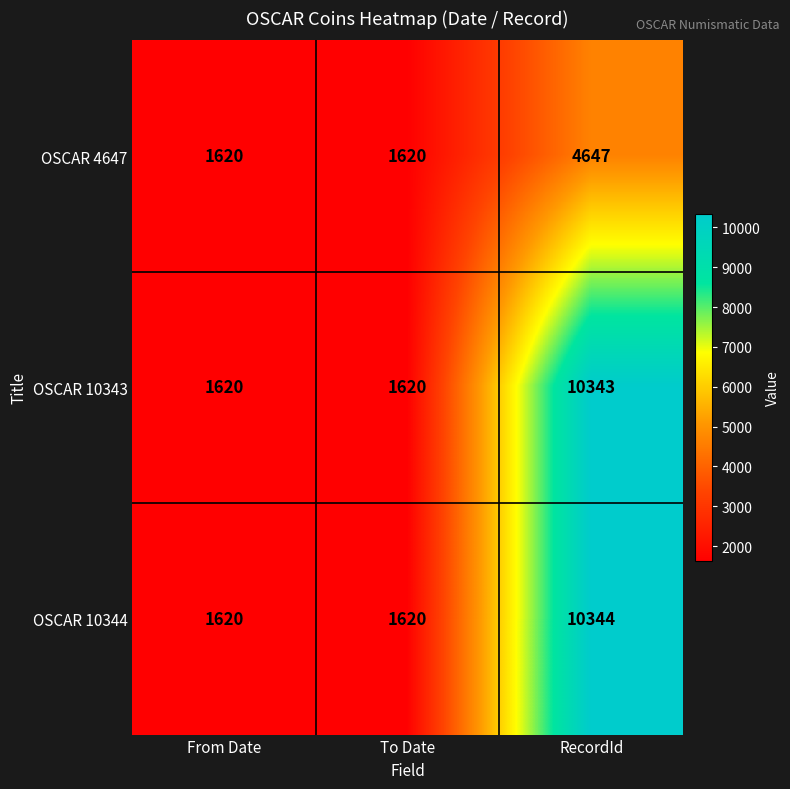

How many data points does each series have?

3